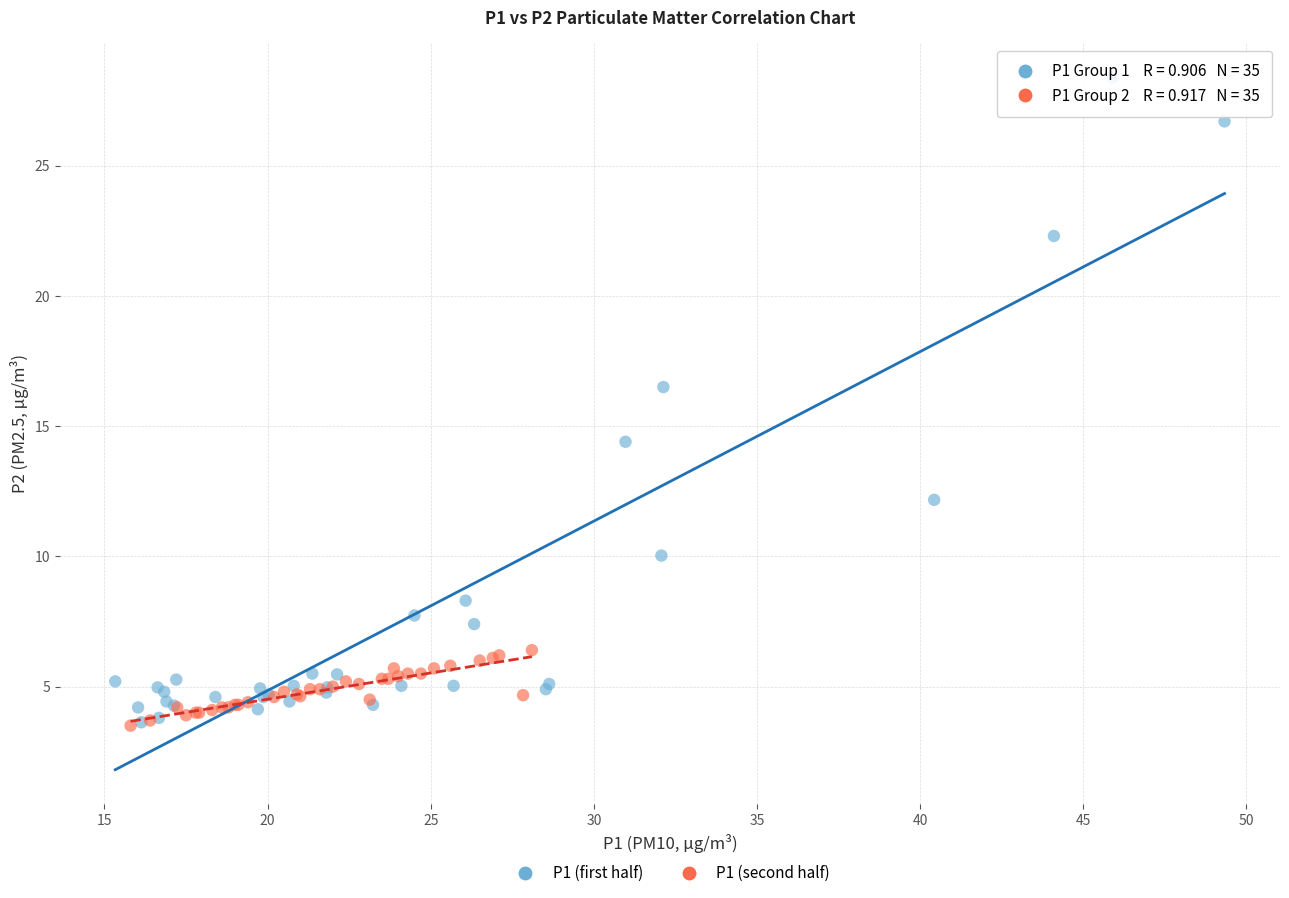

Which series contains the highest Y value?

P1 (first half)